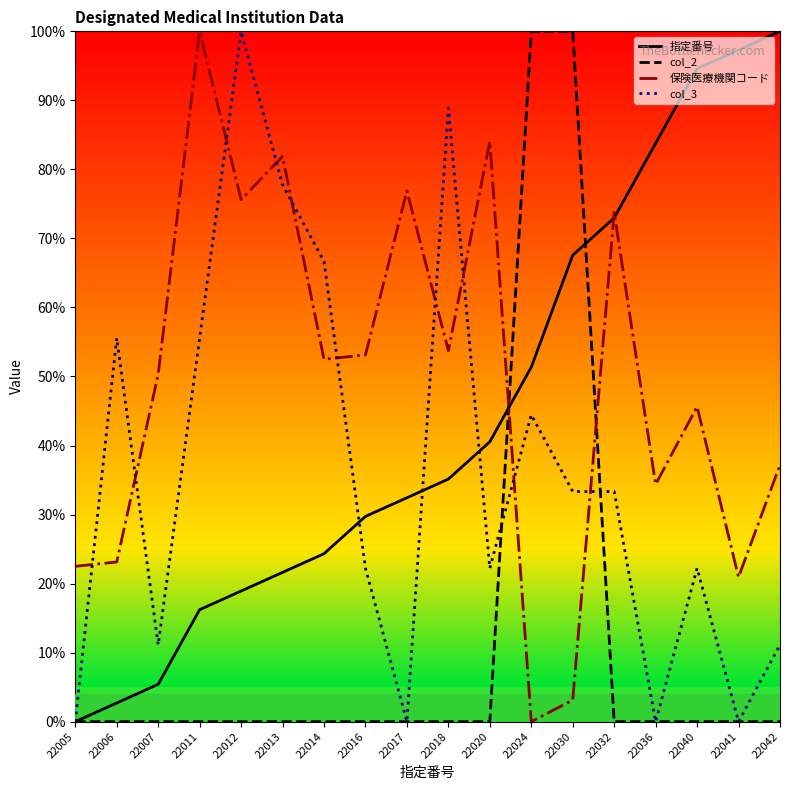

Reading right to left, transcribe all the data shown in this chart.

指定番号: 22042=100.0	22041=97.3	22040=94.6	22036=83.8	22032=73.0	22030=67.6	22024=51.4	22020=40.5	22018=35.1	22017=32.4	22016=29.7	22014=24.3	22013=21.6	22012=18.9	22011=16.2	22007=5.4	22006=2.7	22005=0.0
col_2: 22042=0.0	22041=0.0	22040=0.0	22036=0.0	22032=0.0	22030=100.0	22024=100.0	22020=0.0	22018=0.0	22017=0.0	22016=0.0	22014=0.0	22013=0.0	22012=0.0	22011=0.0	22007=0.0	22006=0.0	22005=0.0
保険医療機関コード: 22042=37.2	22041=20.9	22040=45.6	22036=34.4	22032=73.8	22030=3.1	22024=0.0	22020=84.1	22018=53.8	22017=76.9	22016=53.1	22014=52.5	22013=81.9	22012=75.6	22011=100.0	22007=50.3	22006=23.1	22005=22.5
col_3: 22042=11.1	22041=0.0	22040=22.2	22036=0.0	22032=33.3	22030=33.3	22024=44.4	22020=22.2	22018=88.9	22017=0.0	22016=22.2	22014=66.7	22013=77.8	22012=100.0	22011=55.6	22007=11.1	22006=55.6	22005=0.0